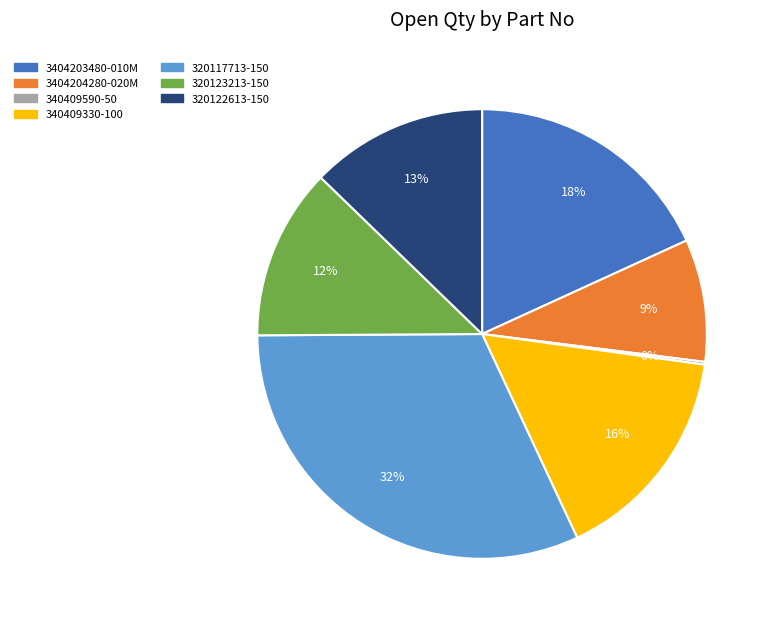

Is the sum of 320122613-150 and 3404204280-020M greater than half?

No